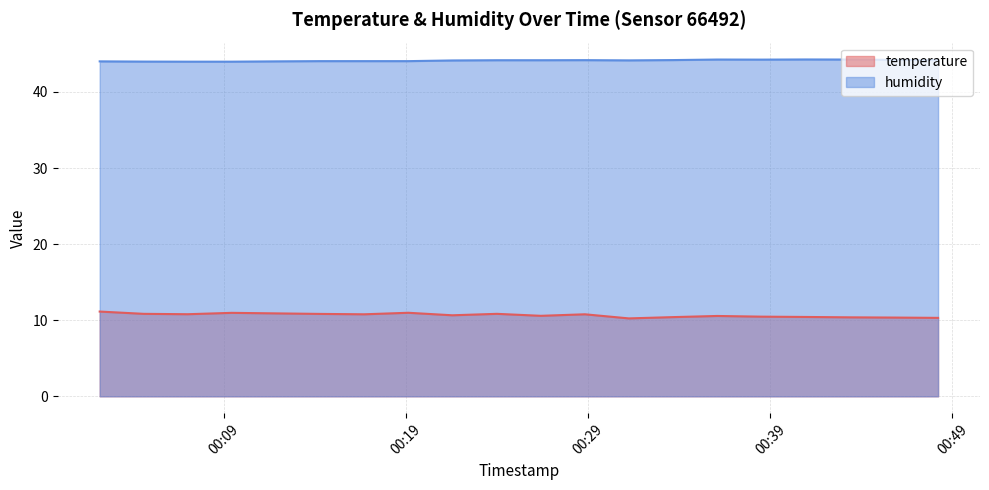

What is the difference between the highest and lowest values at 2023-04-29T00:02:10?

32.9